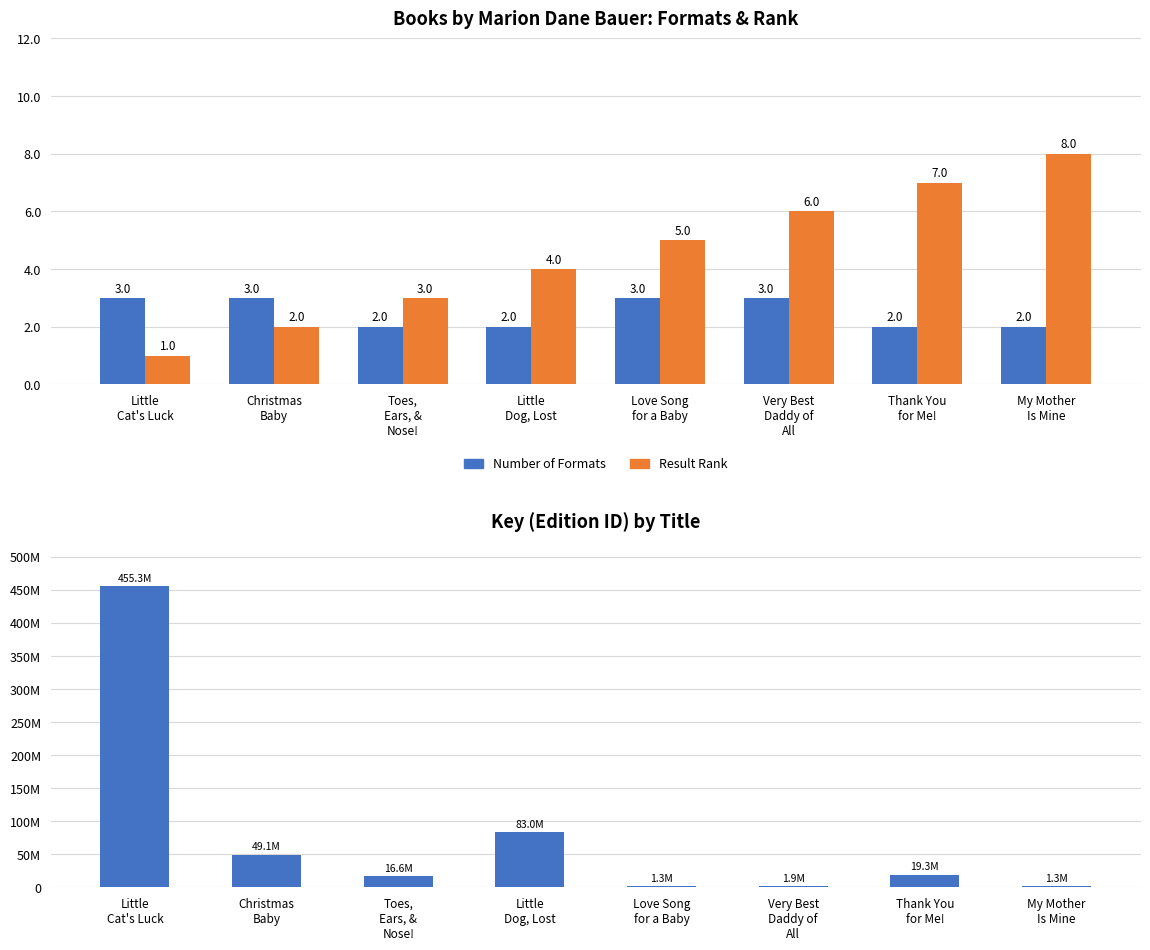

Which series has the widest spread of values?

Key (Edition ID)